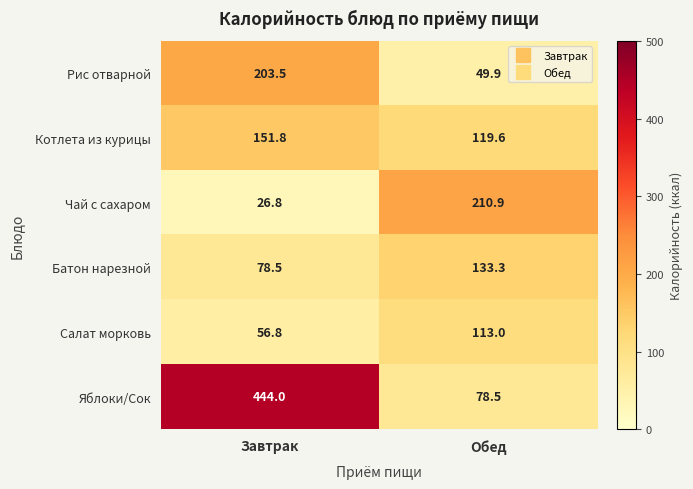

At which label does Чай с сахаром first exceed 210?

Обед